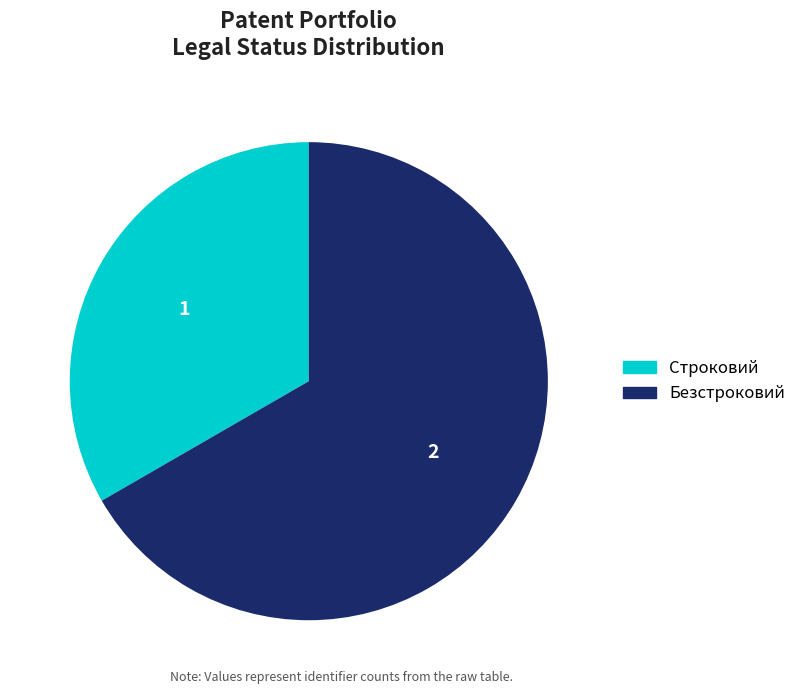

Is the sum of Безстроковий and Строковий greater than half?

Yes